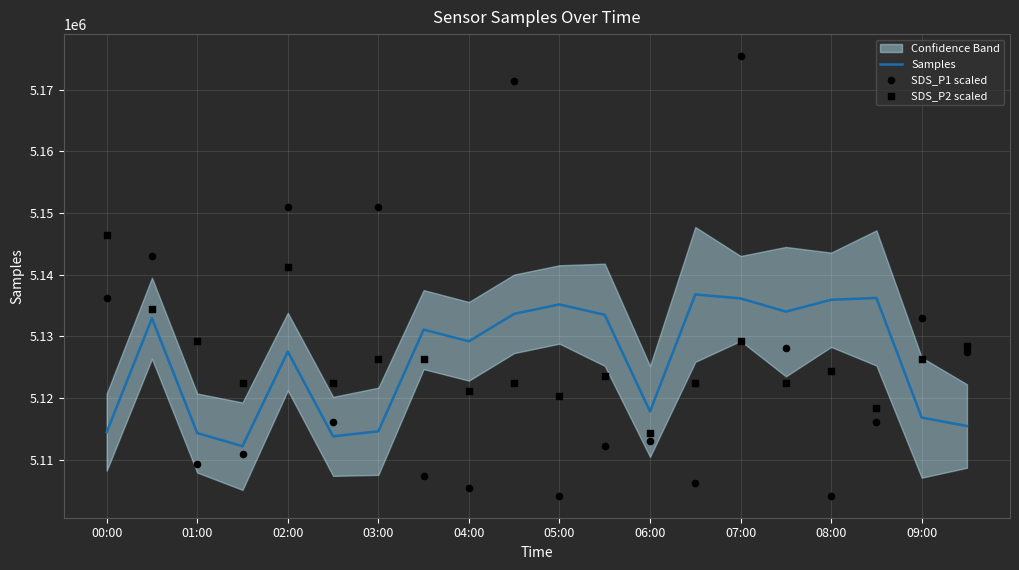

At how many categories does at least one series exceed 5159425?

2